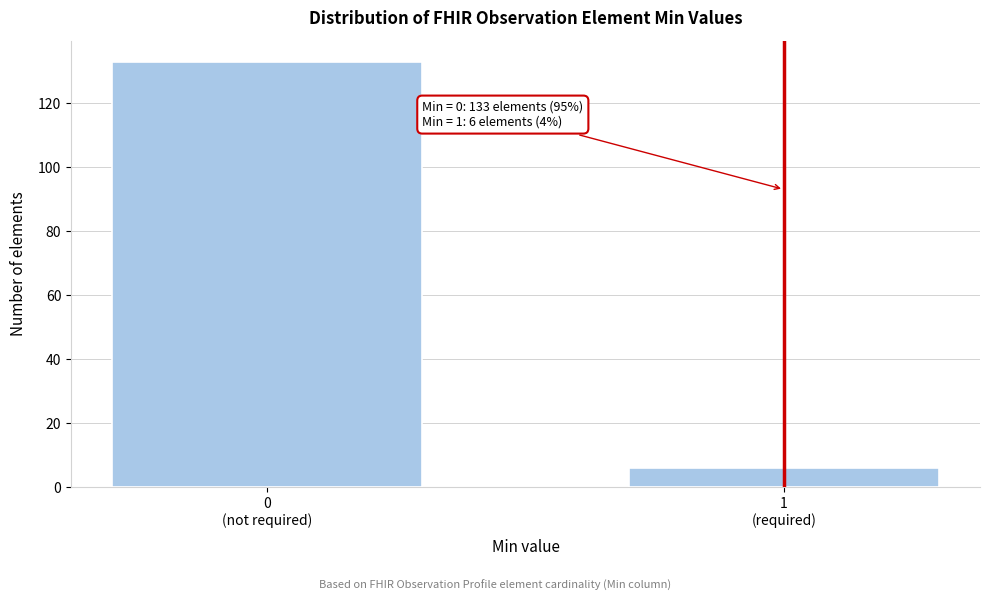

Reading right to left, extract all data points from this chart.

6	133